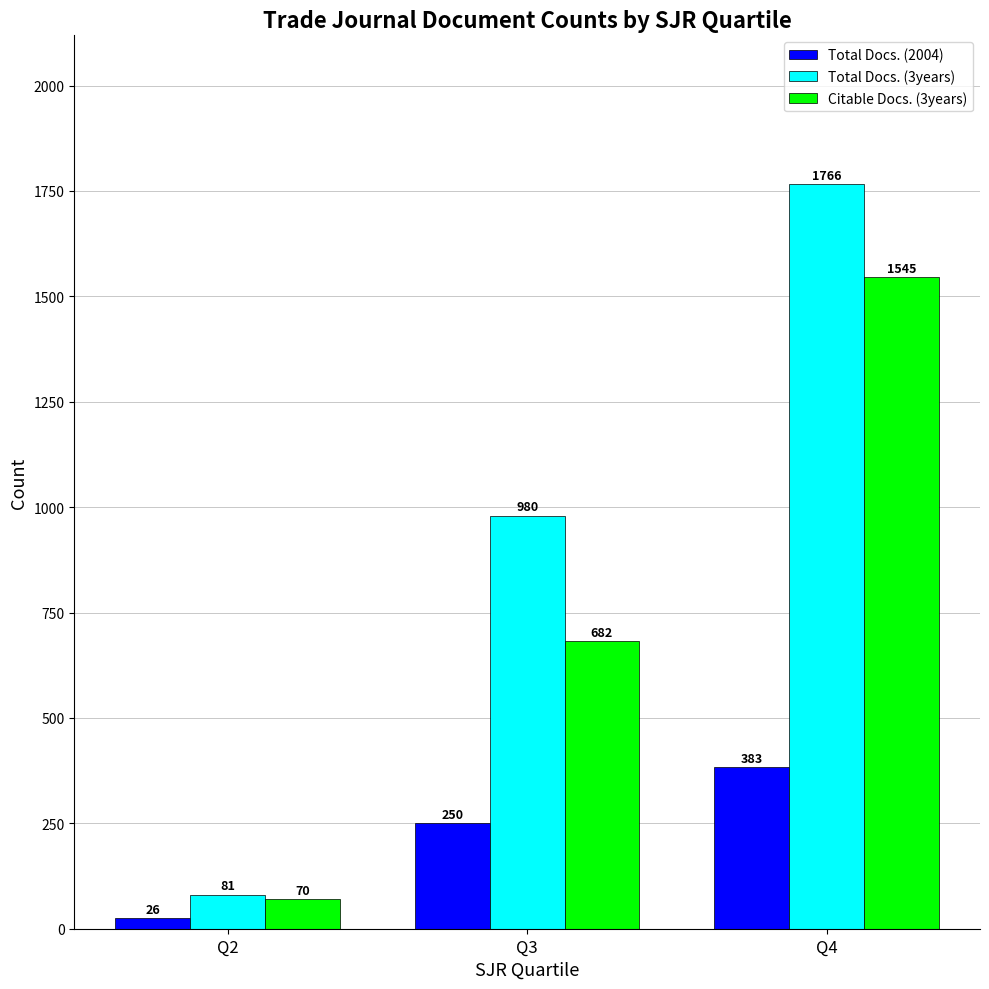

What are all the series names shown in the legend?

Total Docs. (2004), Total Docs. (3years), Citable Docs. (3years)